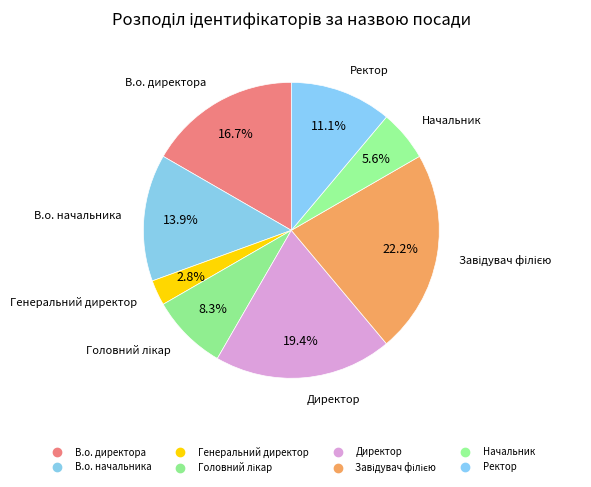

To the nearest percent, what is the difference between the largest and smallest slice percentages?

19%